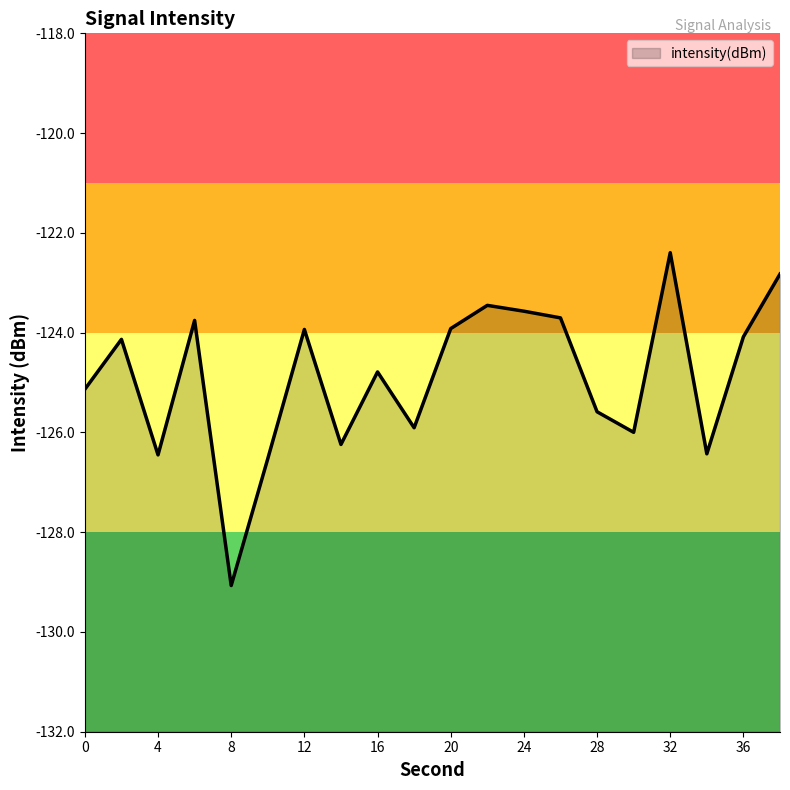

What is the approximate value at 6?

-123.8